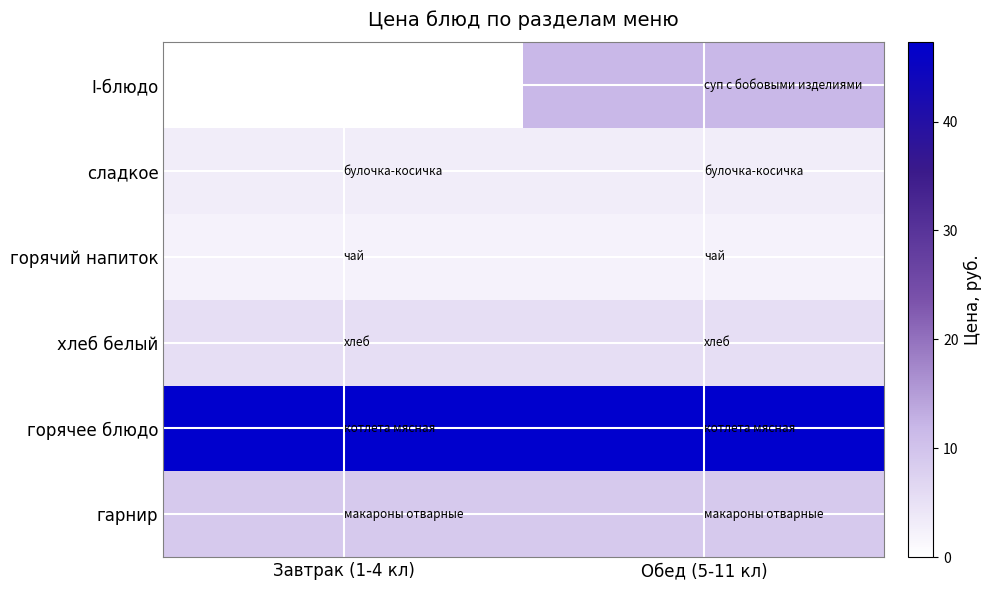

Reading left to right, transcribe all the data shown in this chart.

гарнир: Завтрак (1-4 кл)=8.9	Обед (5-11 кл)=8.9
горячее блюдо: Завтрак (1-4 кл)=47.3	Обед (5-11 кл)=47.3
хлеб белый: Завтрак (1-4 кл)=5.5	Обед (5-11 кл)=5.5
горячий напиток: Завтрак (1-4 кл)=2.1	Обед (5-11 кл)=2.1
сладкое: Завтрак (1-4 кл)=3.0	Обед (5-11 кл)=3.0
I-блюдо: Завтрак (1-4 кл)=0.0	Обед (5-11 кл)=11.8